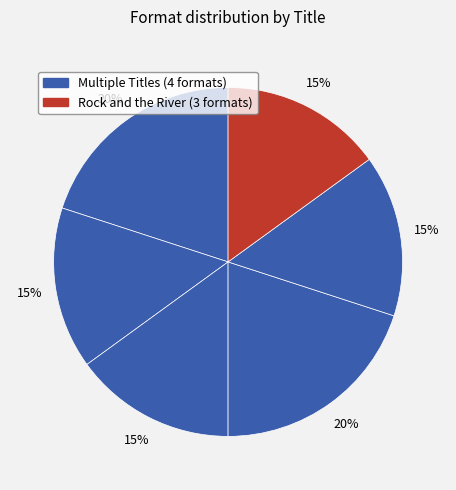

How many segments does this pie chart have?

6